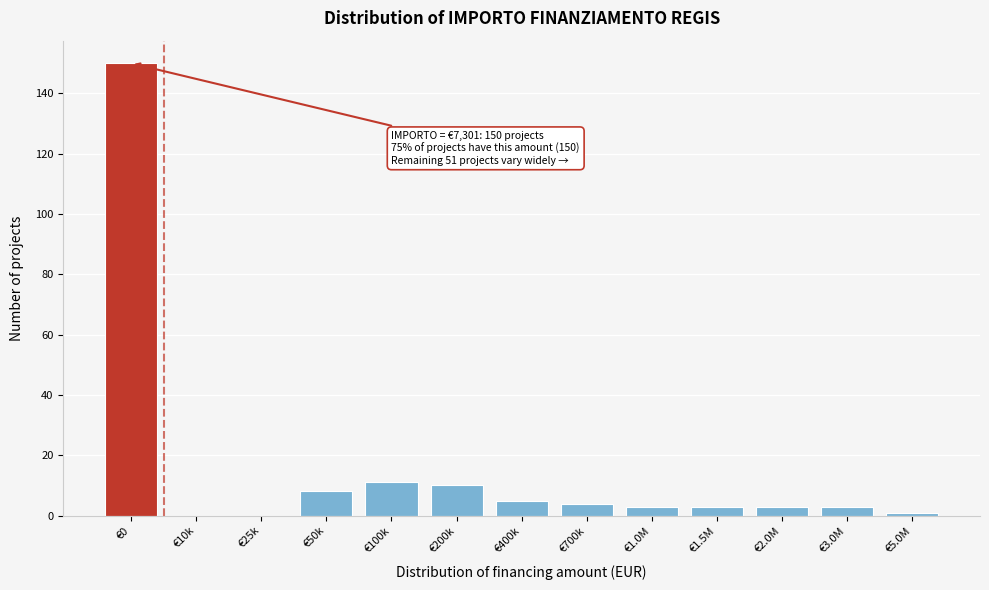

Reading left to right, list all the values displayed in this chart.

€0=150	€10k=0	€25k=0	€50k=8	€100k=11	€200k=10	€400k=5	€700k=4	€1.0M=3	€1.5M=3	€2.0M=3	€3.0M=3	€5.0M=1